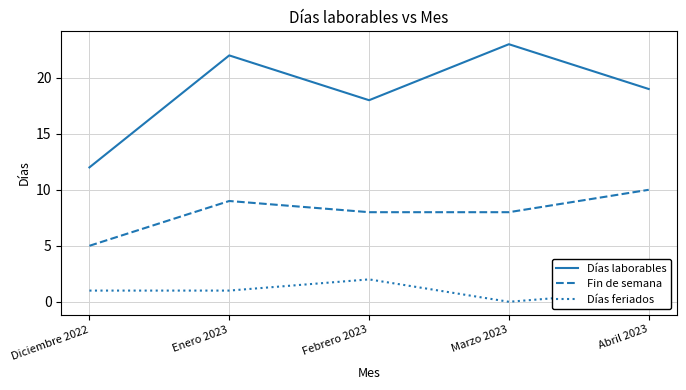

What is the sum of the Días feriados values at Diciembre 2022 and Marzo 2023?

1